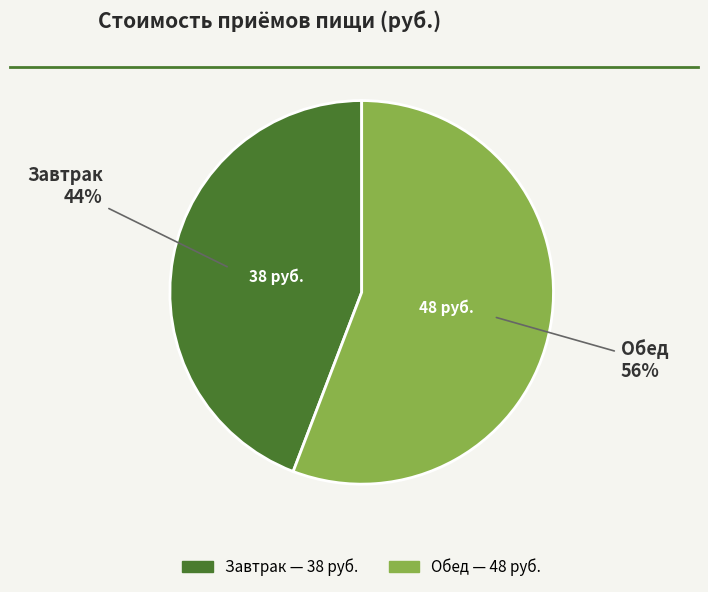

To the nearest percent, what is the difference between the Обед and Завтрак slice percentages?

12%